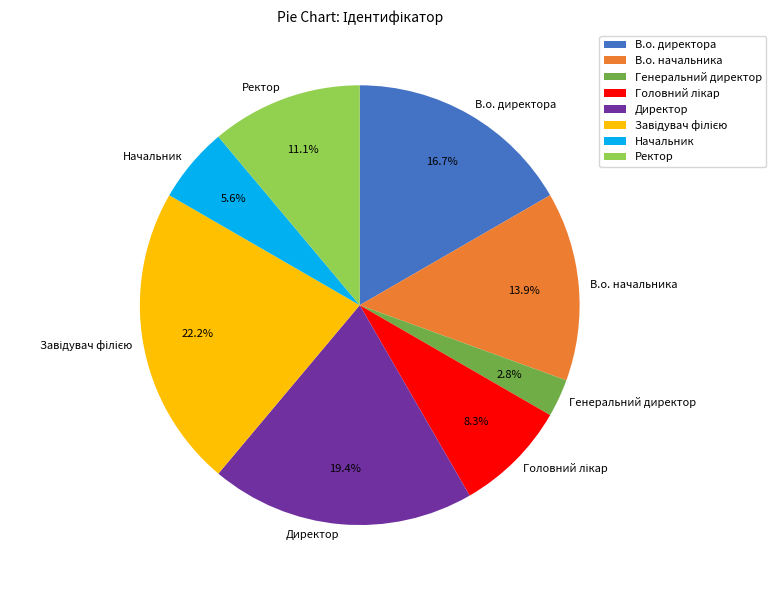

The Генеральний директор slice represents 10% of the pie. True or false?

False